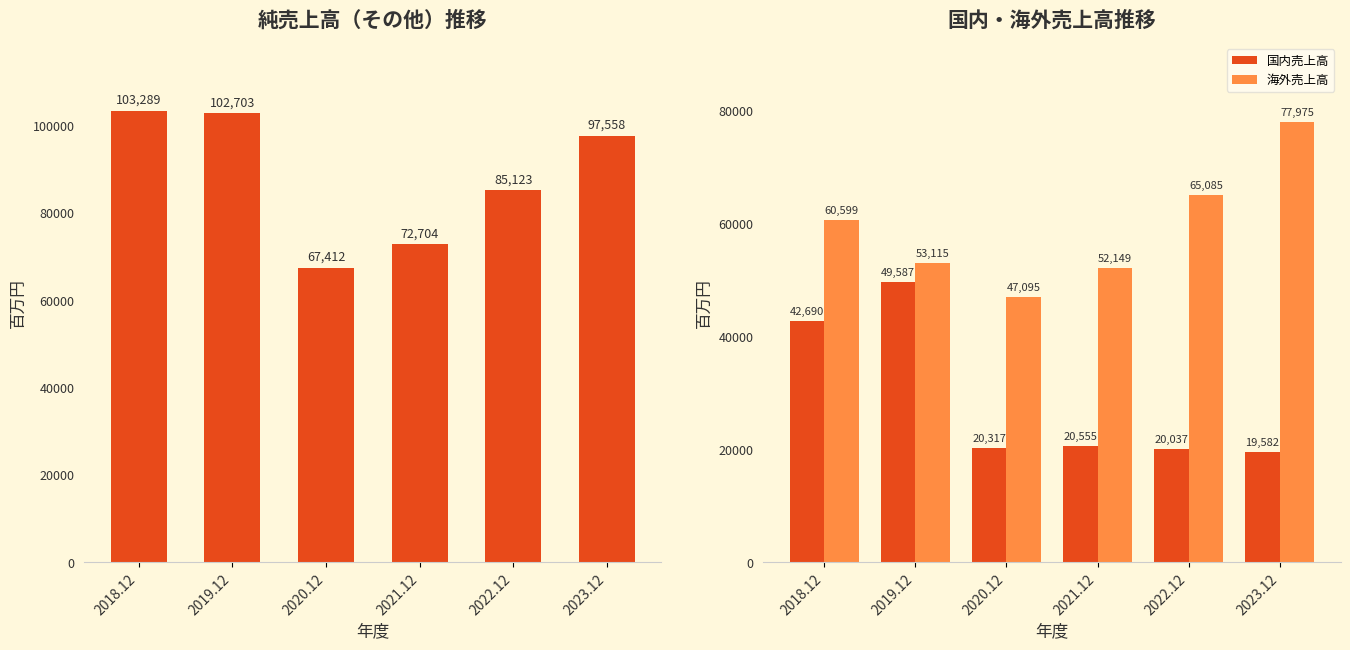

Reading left to right, list all the values displayed in this chart.

純売上高（その他）: 103289	102703	67412	72704	85123	97558
国内売上高: 42690	49587	20317	20555	20037	19582
海外売上高: 60599	53115	47095	52149	65085	77975